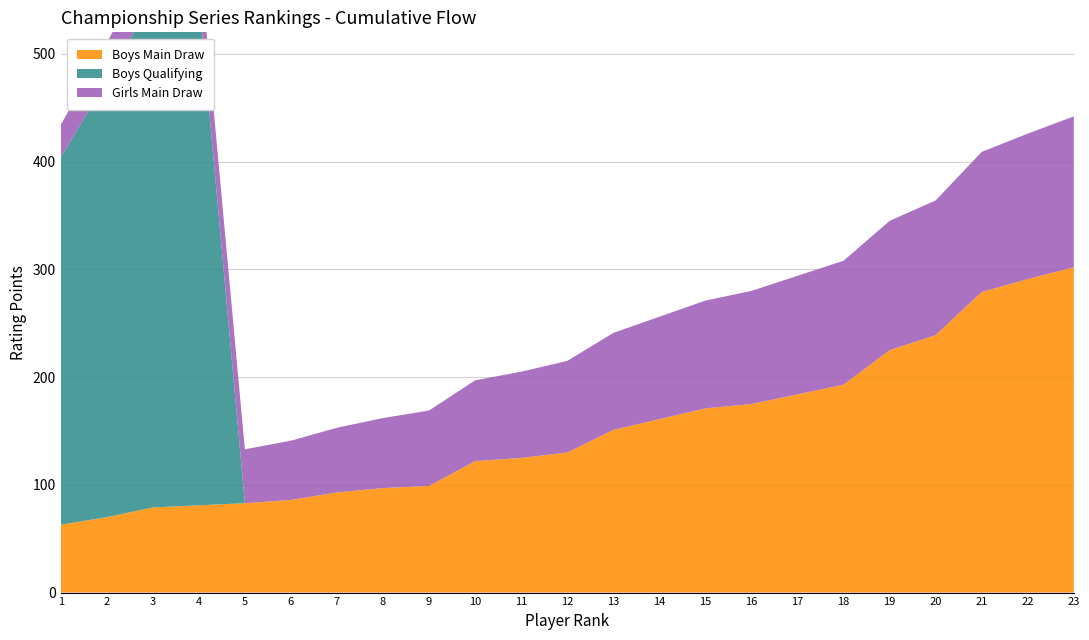

Reading left to right, list all the values displayed in this chart.

Boys Main Draw: 1=63	2=70	3=79	4=81	5=83	6=86	7=93	8=97	9=99	10=122	11=125	12=130	13=151	14=161	15=171	16=175	17=184	18=193	19=225	20=239	21=279	22=291	23=302
Boys Qualifying: 1=341	2=405	3=472	4=472	5=0	6=0	7=0	8=0	9=0	10=0	11=0	12=0	13=0	14=0	15=0	16=0	17=0	18=0	19=0	20=0	21=0	22=0	23=0
Girls Main Draw: 1=30	2=35	3=40	4=45	5=50	6=55	7=60	8=65	9=70	10=75	11=80	12=85	13=90	14=95	15=100	16=105	17=110	18=115	19=120	20=125	21=130	22=135	23=140